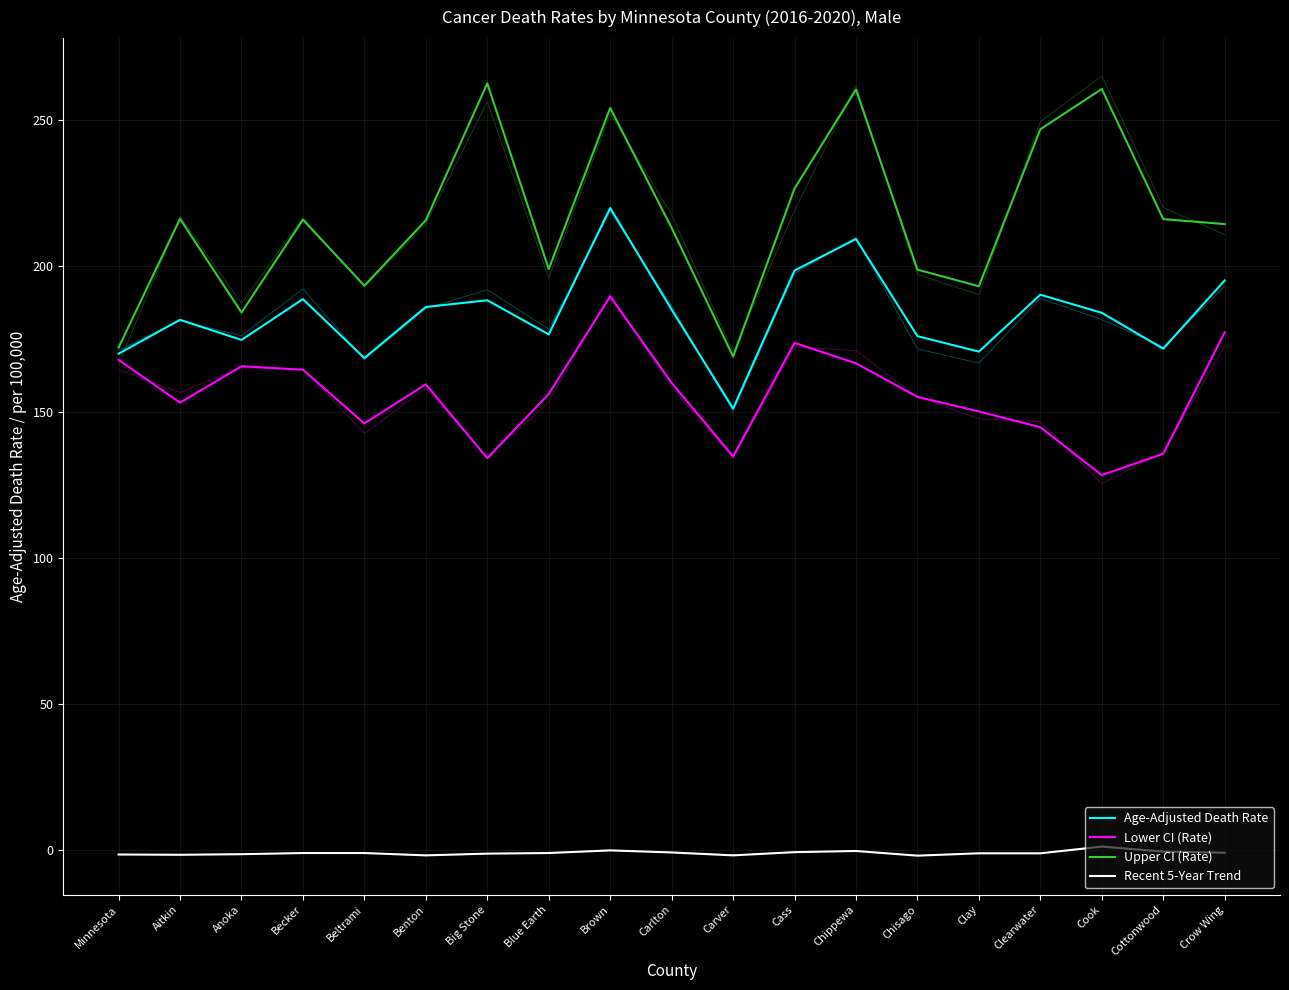

What is the maximum value shown in the chart?

262.5